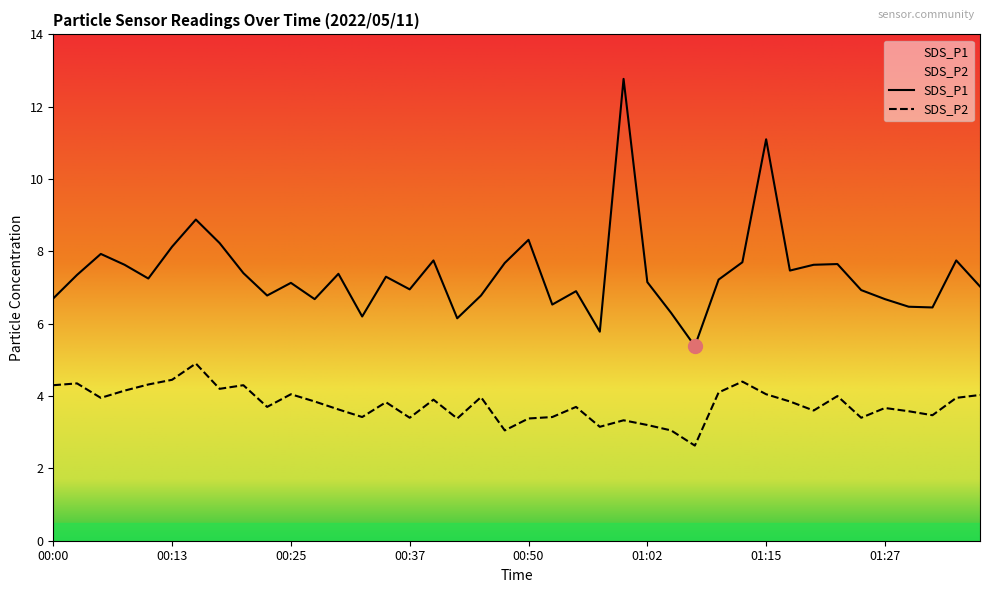

Where is the first local maximum for SDS_P1?

00:05